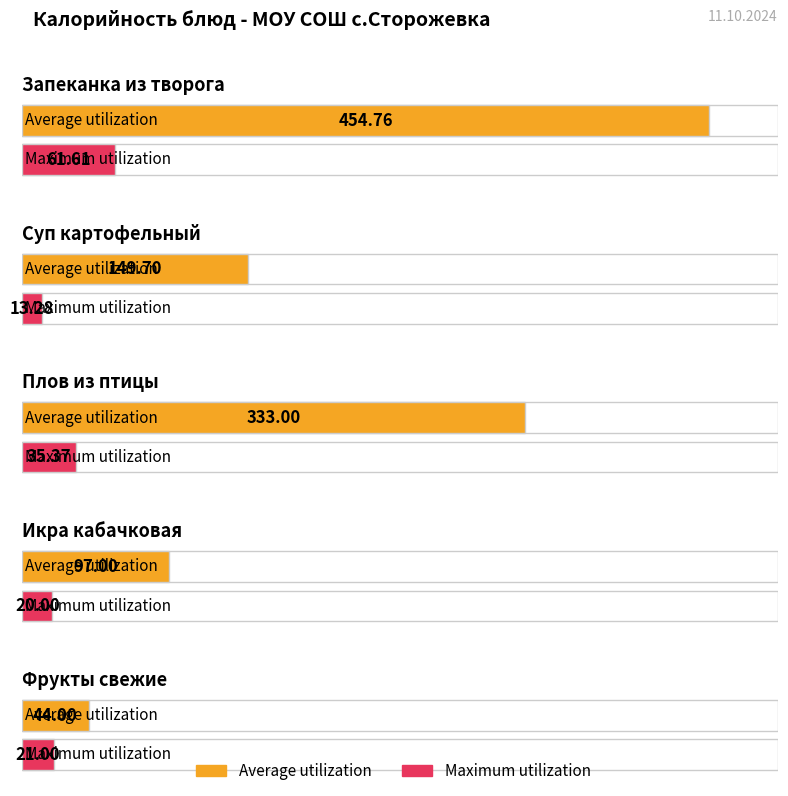

Which series has the largest total across all categories?

Average utilization